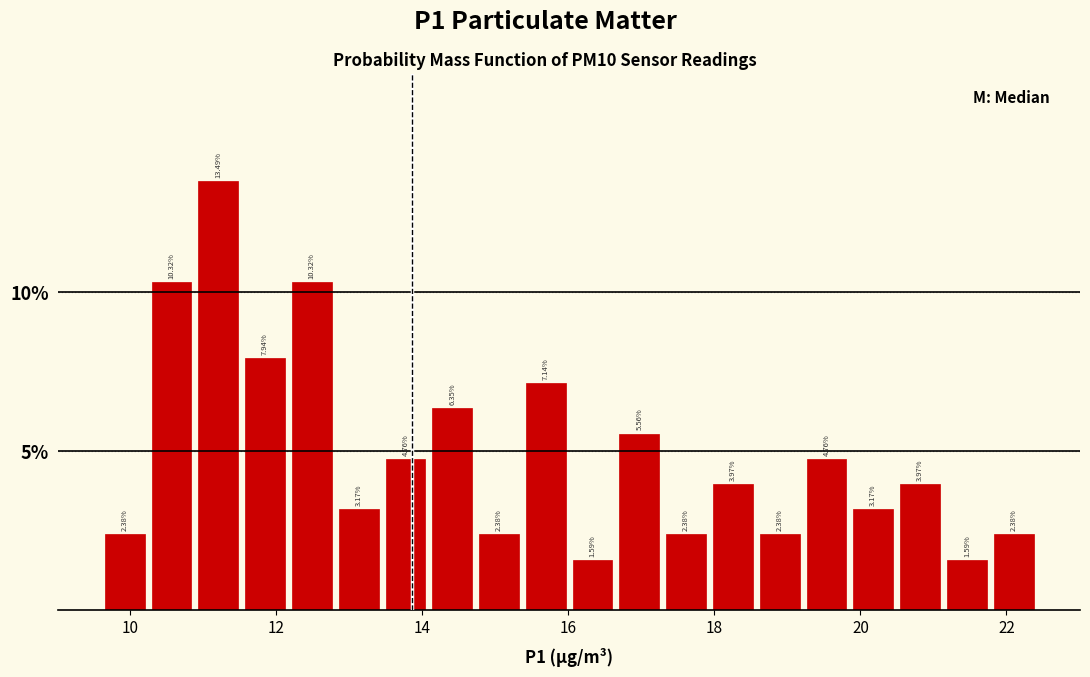

Around what value on the x-axis is the tallest bar? Give the approximate position of its centre, as read against the axis.

11.2